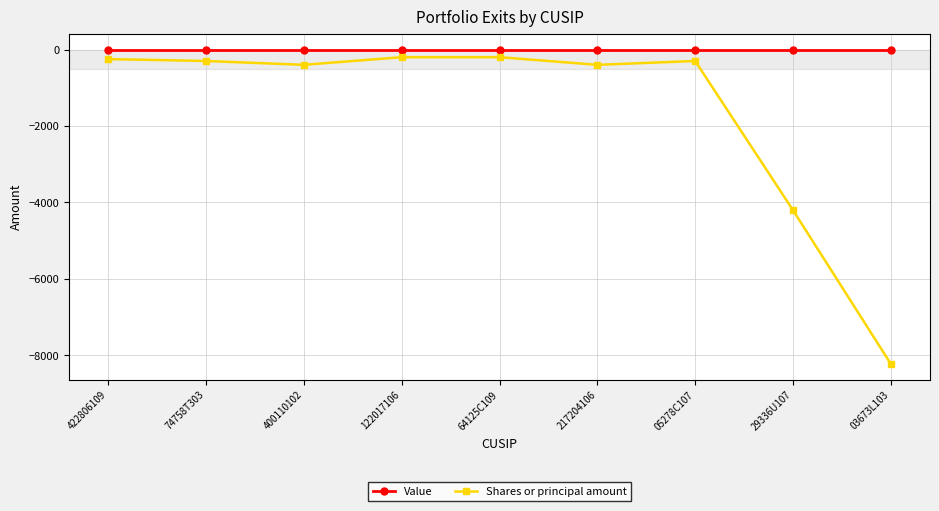

What are all the series names shown in the legend?

Value, Shares or principal amount